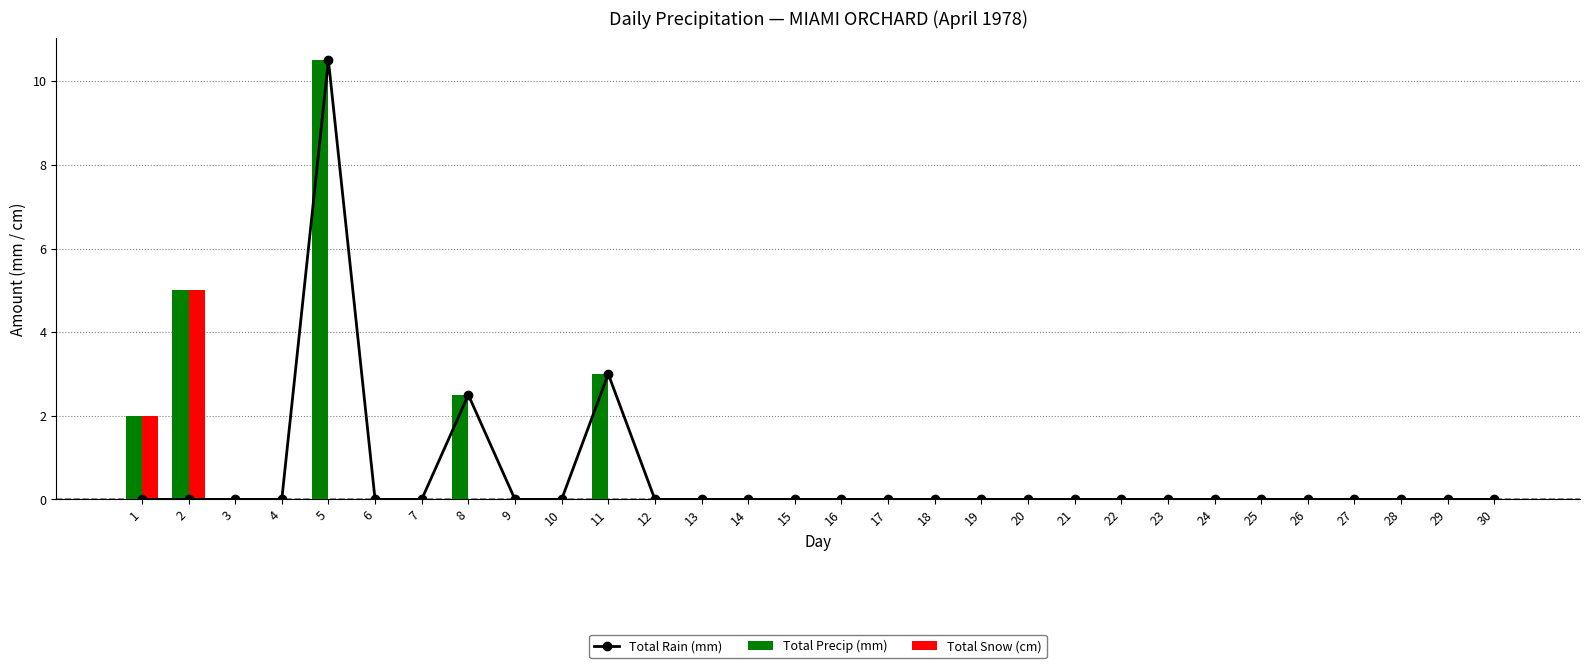

What is the maximum value shown in the chart?

10.5